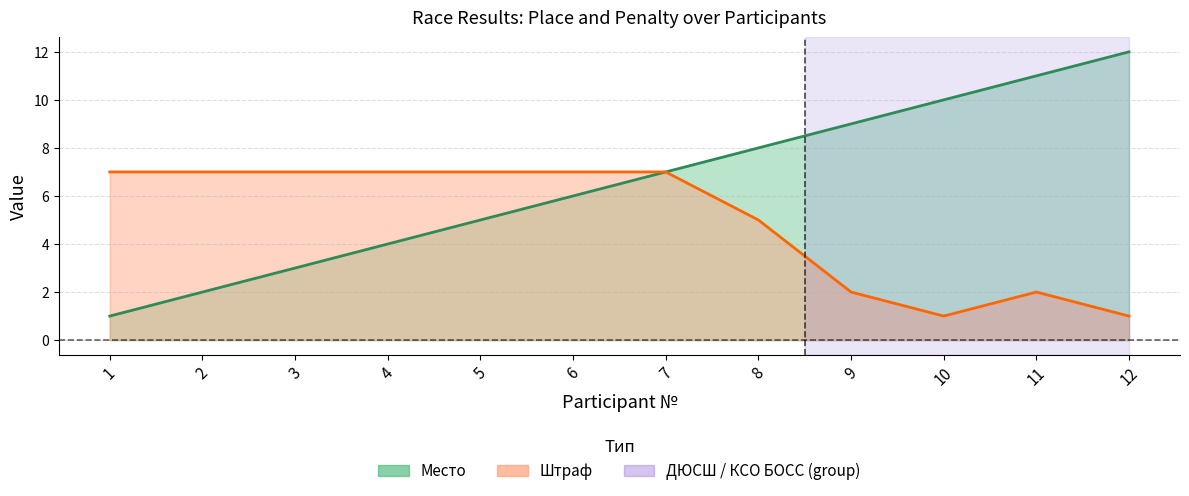

What is the total value across all series at 3?

10